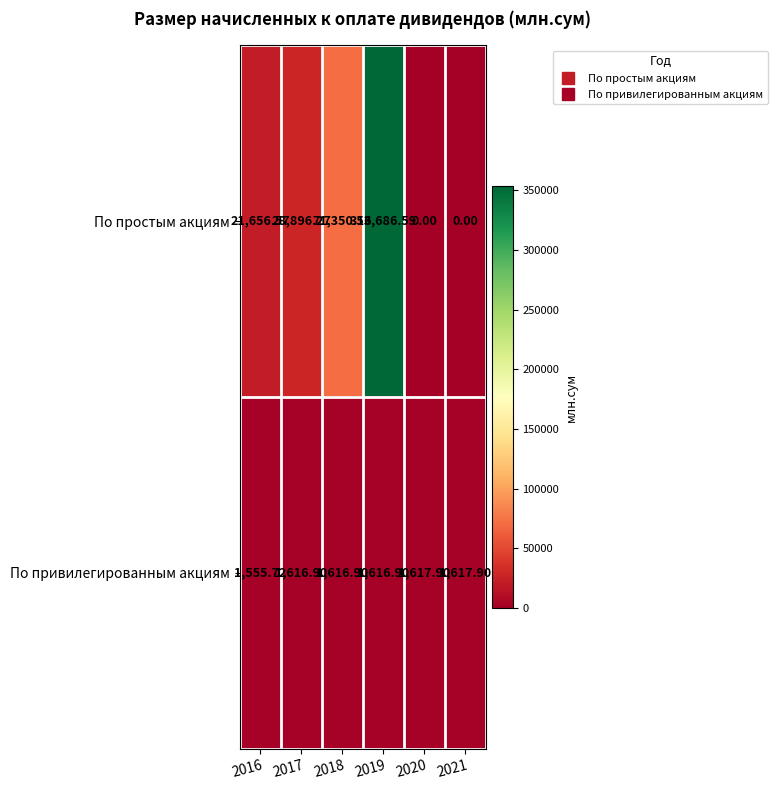

Rank the series by their maximum value, from lowest to highest.

По привилегированным акциям, По простым акциям